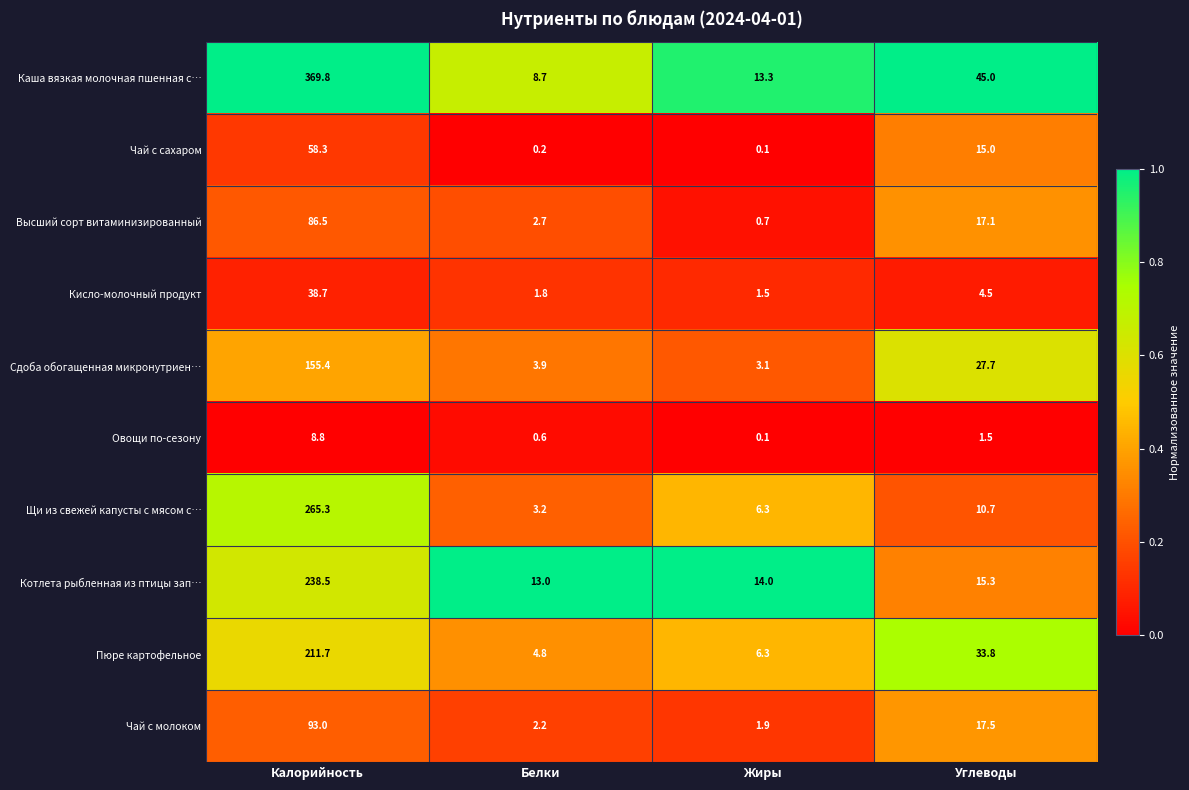

How many data points does each series have?

4